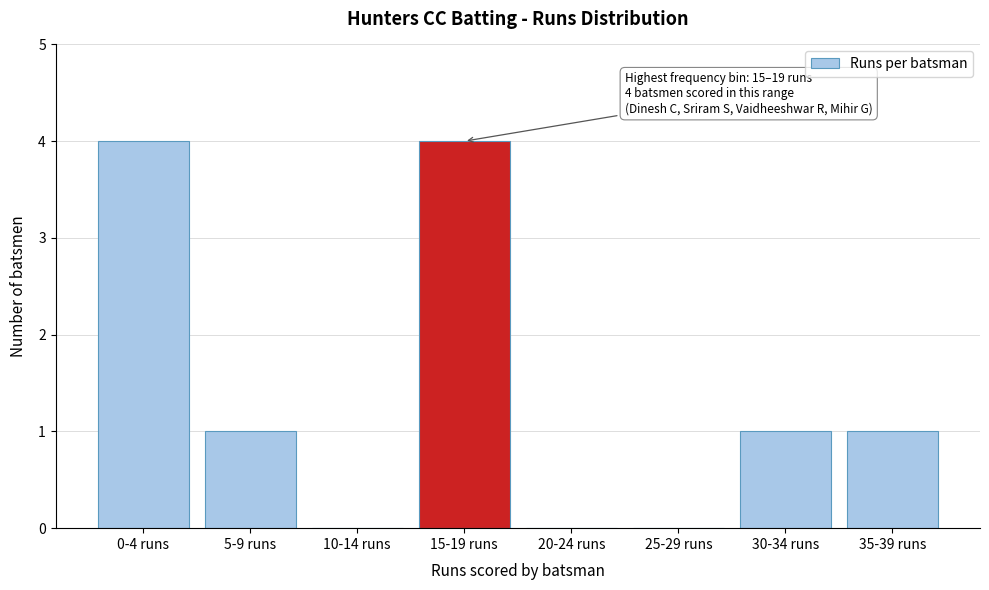

Reading left to right, what are all the values shown in this chart?

0-4 runs=4	5-9 runs=1	10-14 runs=0	15-19 runs=4	20-24 runs=0	25-29 runs=0	30-34 runs=1	35-39 runs=1